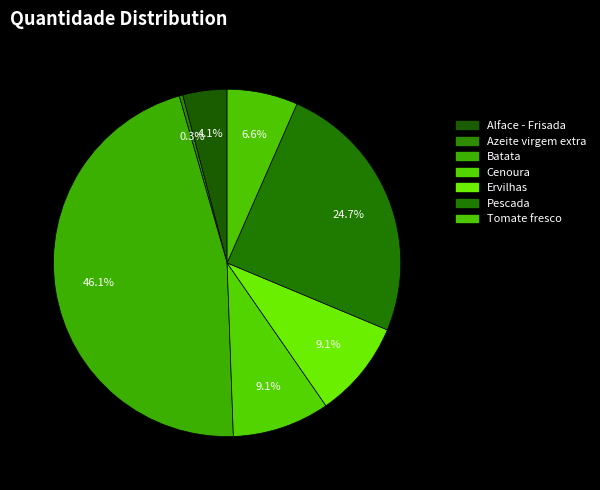

To the nearest percent, what percentage of the pie is Pescada?

25%